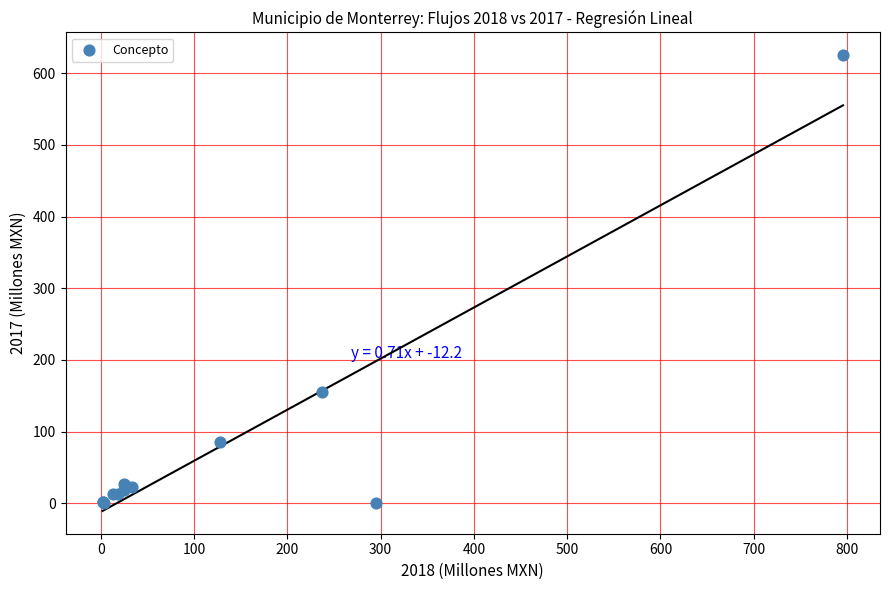

What Y value in the scatter plot is closest to 312?

155.8